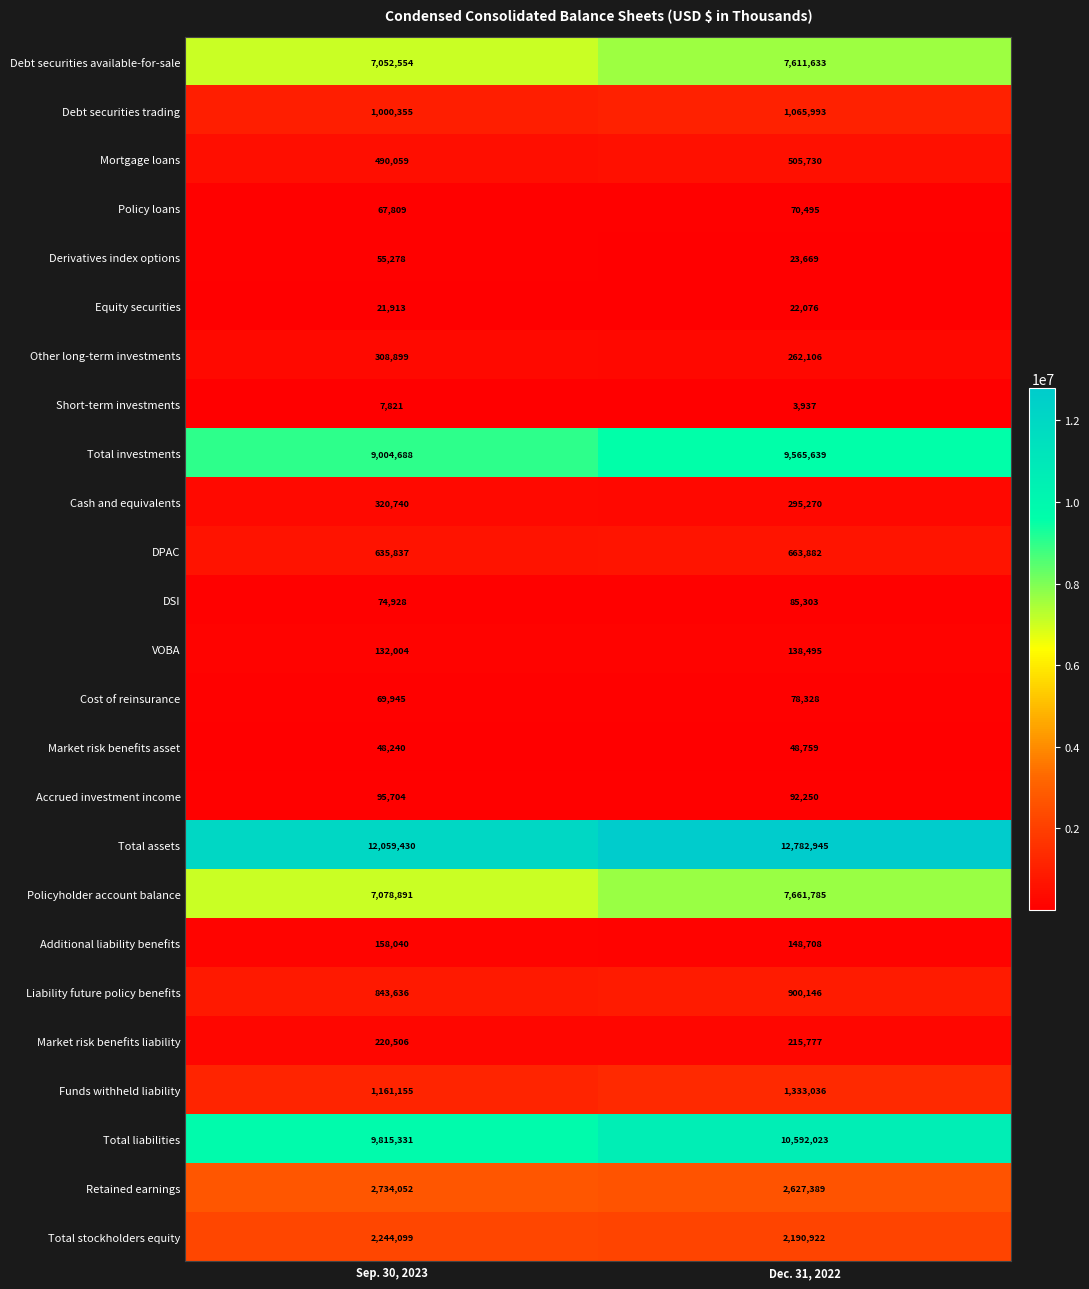

What is the difference between the VOBA values at Dec. 31, 2022 and Sep. 30, 2023?

6491